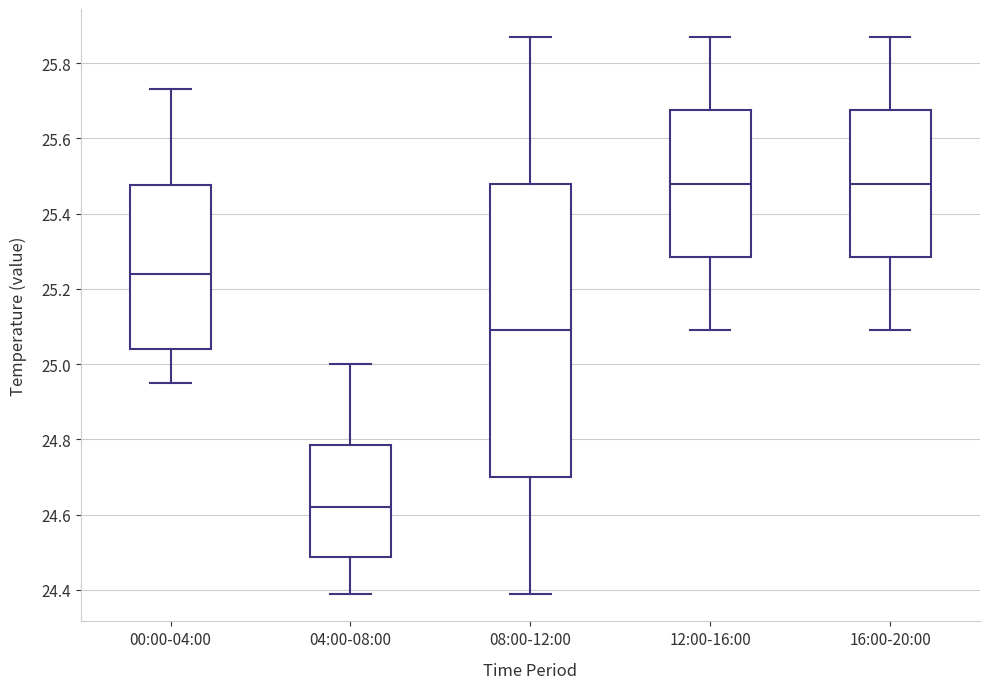

Reading left to right, read every box against the y-axis: the position of its median line, the range the box covers, and the ends of its whiskers. The values are not printed on the chart, so give them approximately, as read against the axis.

00:00-04:00: median 25.24, box 25.04 to 25.48, whiskers 24.96 to 25.74
04:00-08:00: median 24.62, box 24.48 to 24.78, whiskers 24.40 to 25.00
08:00-12:00: median 25.10, box 24.70 to 25.48, whiskers 24.40 to 25.88
12:00-16:00: median 25.48, box 25.28 to 25.68, whiskers 25.10 to 25.88
16:00-20:00: median 25.48, box 25.28 to 25.68, whiskers 25.10 to 25.88